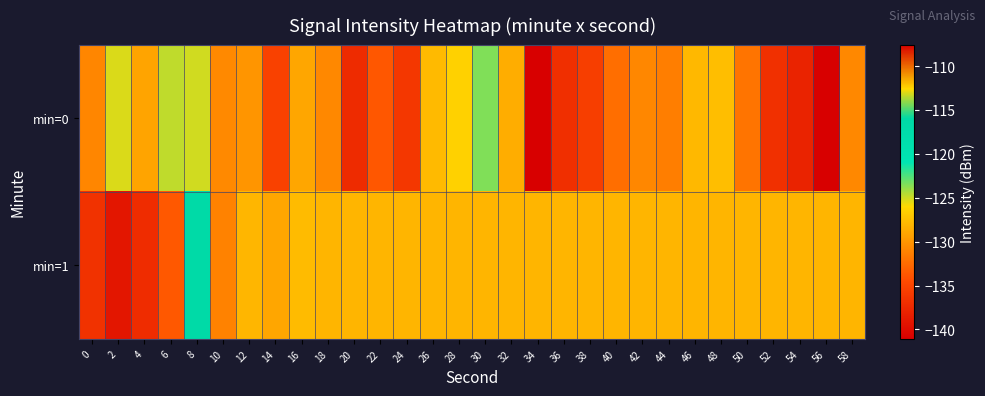

What is the difference between the highest and lowest values at 2?

13.8